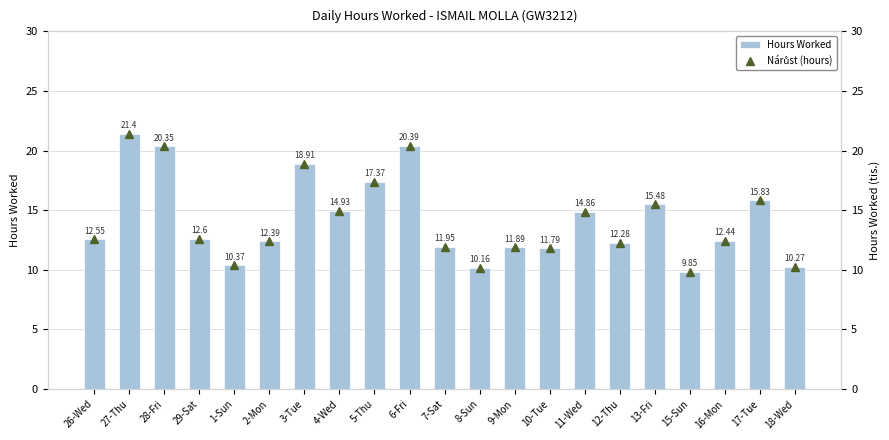

Between 2-Mon and 4-Wed, which series saw the biggest shift?

Hours Worked